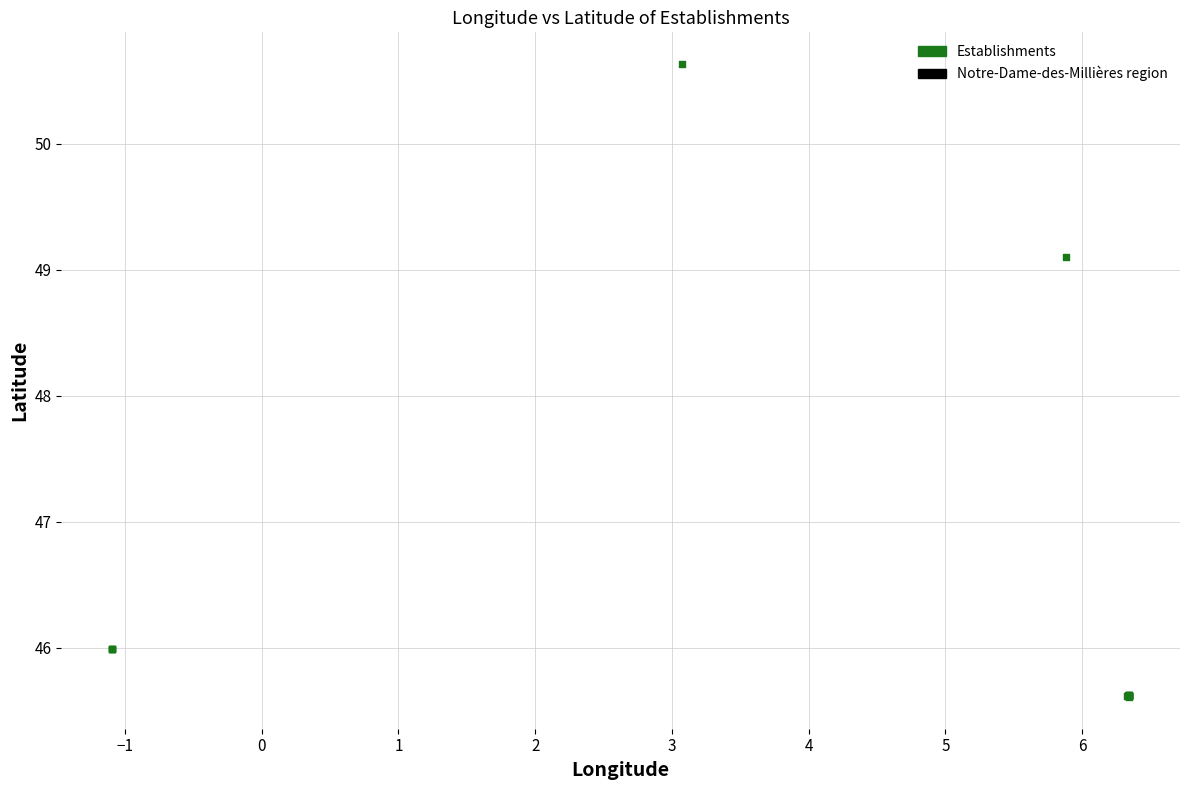

What Y value in the scatter plot is closest to 48?

49.1